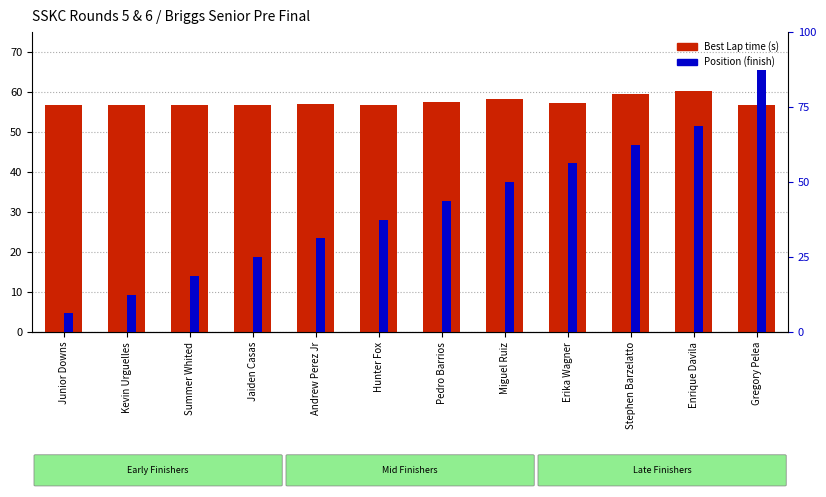

What is the label of the 3rd bar from the right?

Stephen Barzelatto